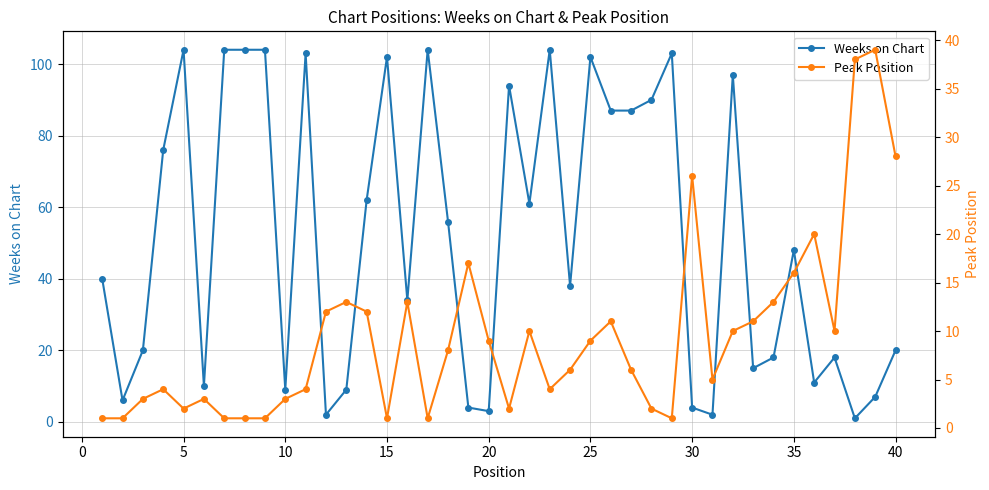

What is the difference between the maximum and minimum values in the Weeks on Chart series?

103